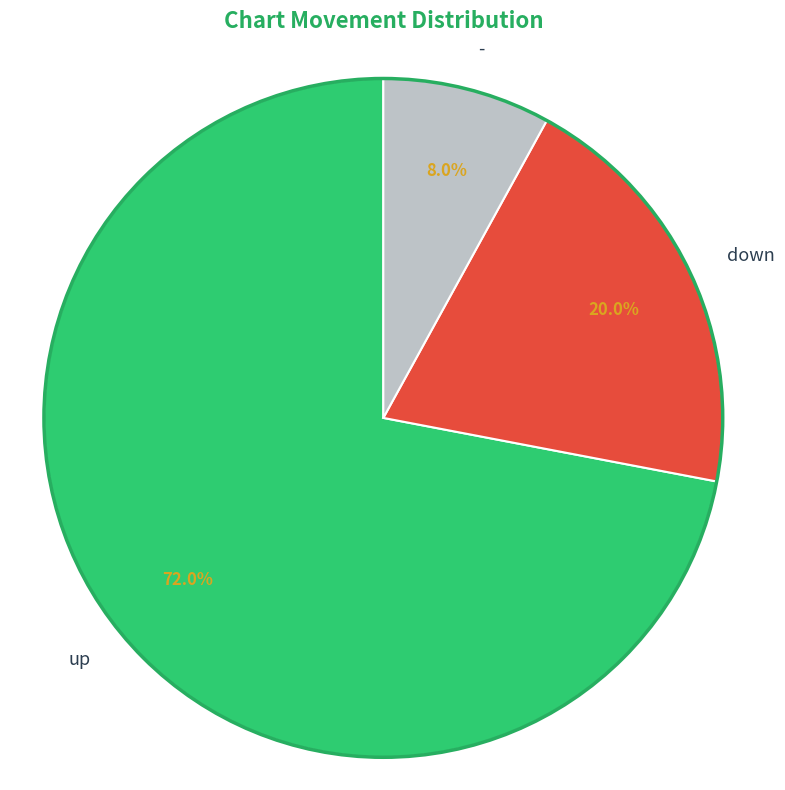

To the nearest percent, what is the average slice percentage?

33%